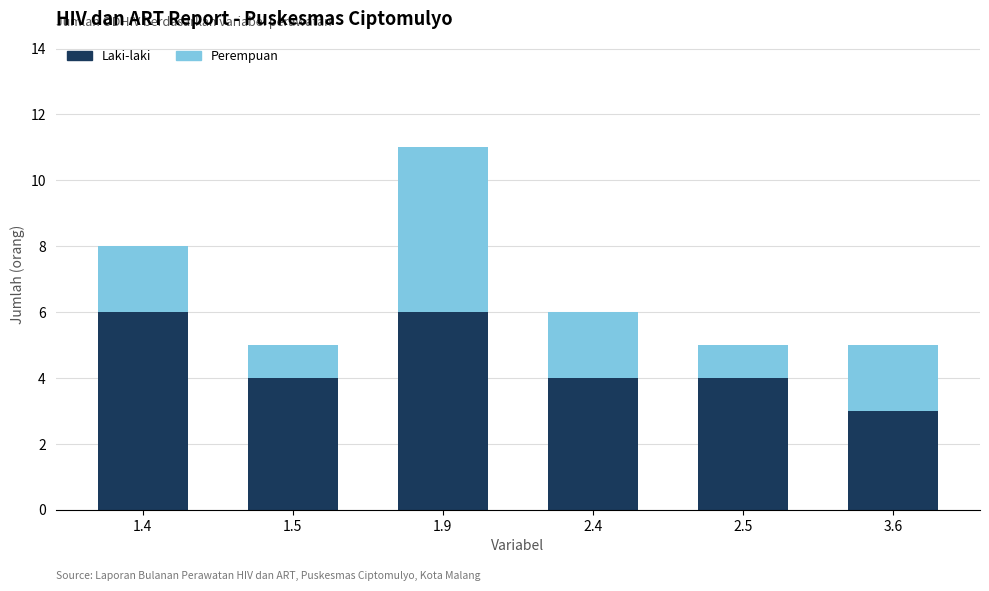

At which category is the sum across all series the highest?

1.9